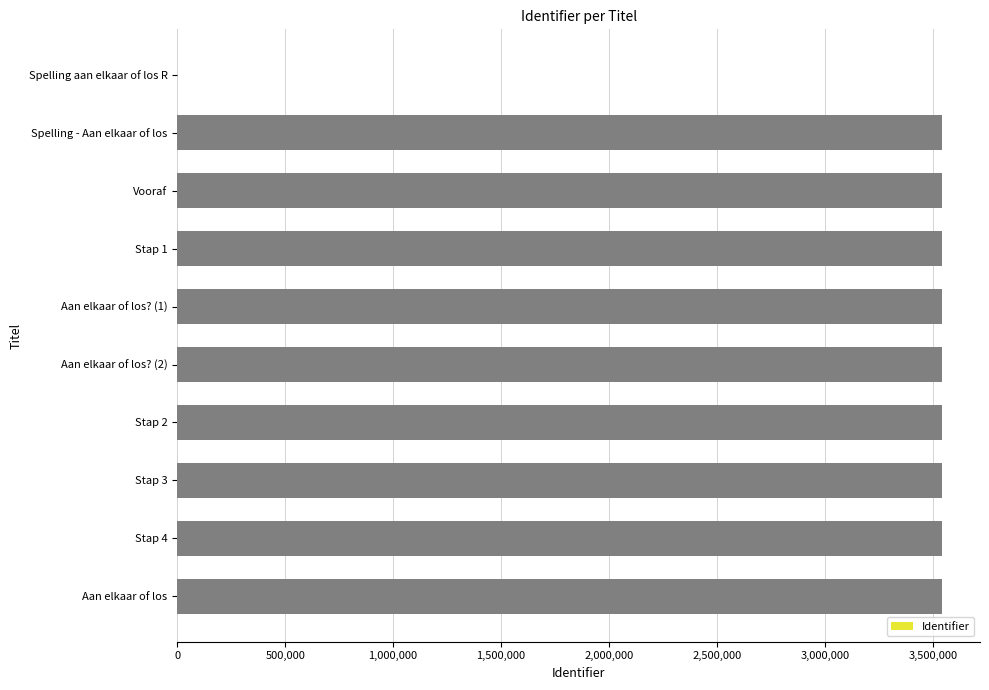

Which has a higher value, Spelling aan elkaar of los R or Stap 2?

Stap 2